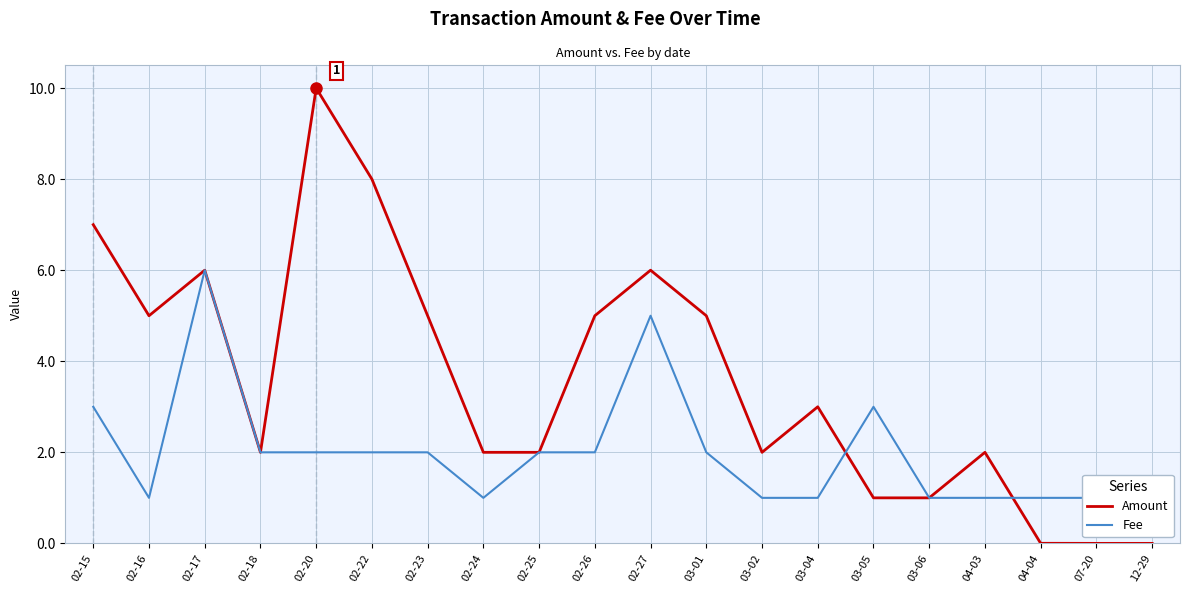

How many lines are shown in the chart?

2